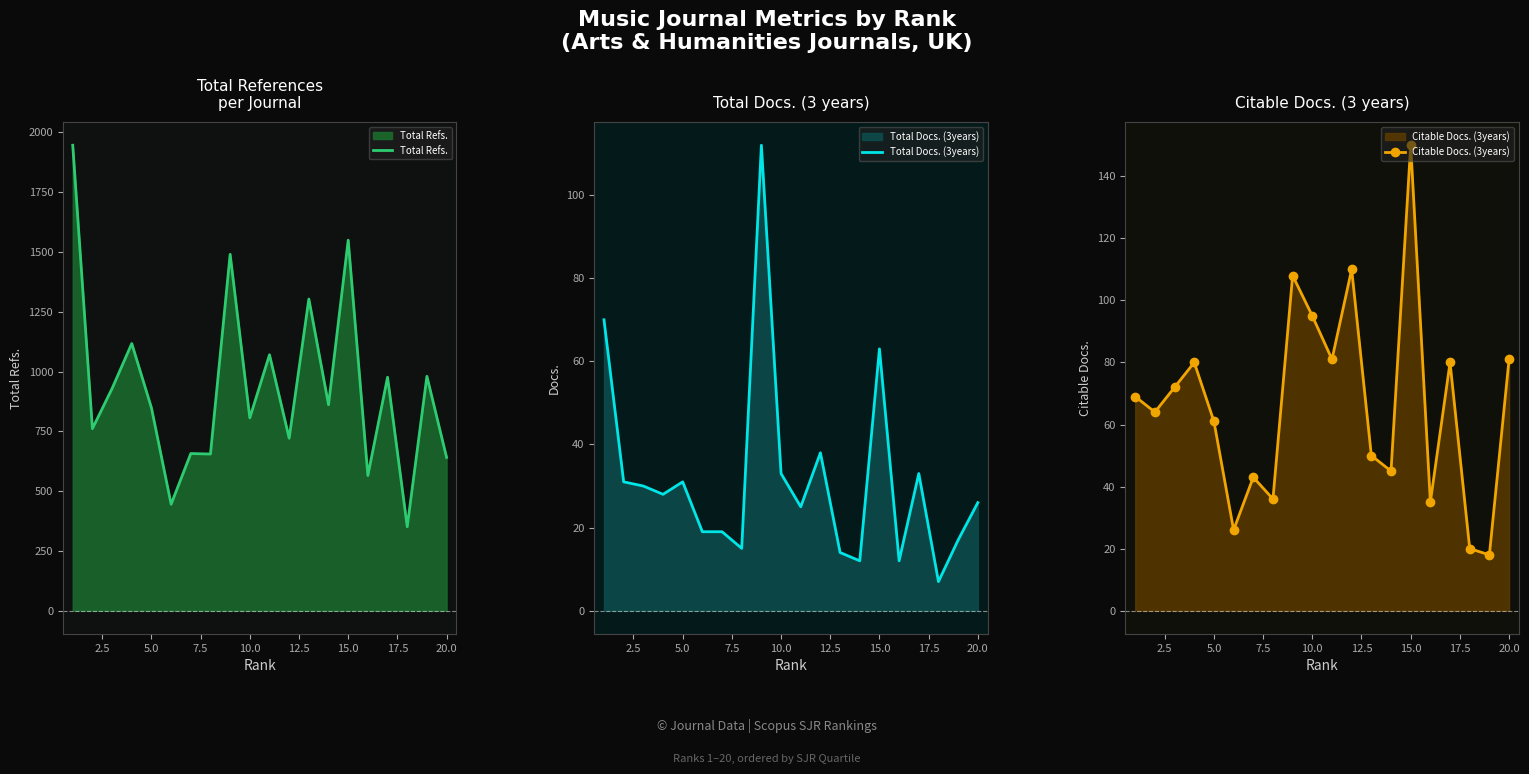

Between 7.5 and 5.0, which is larger?

7.5